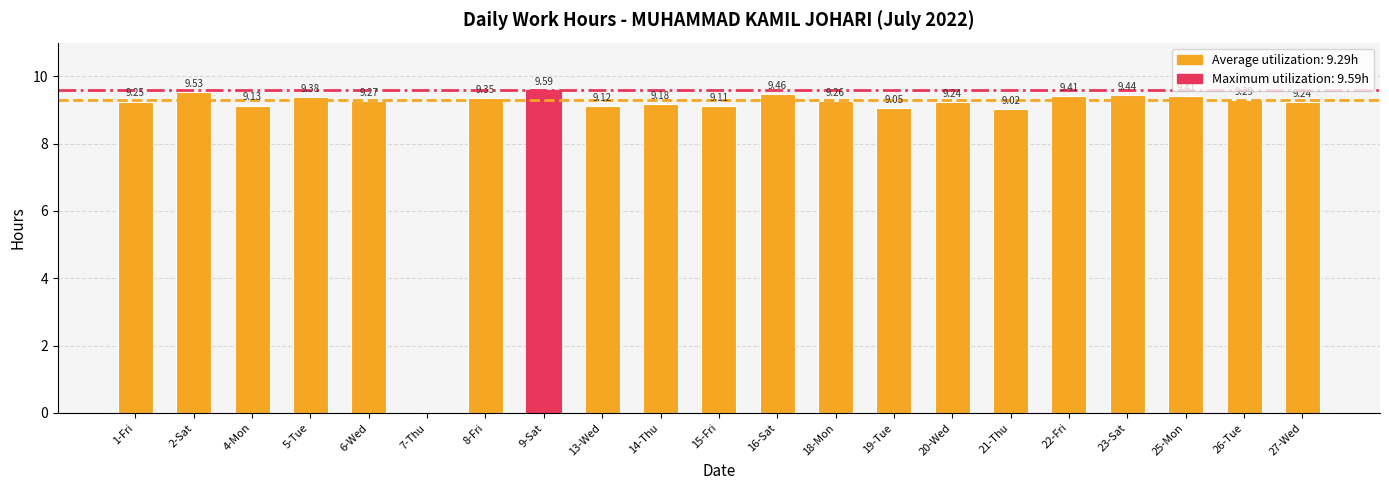

Is it true that the value at 18-Mon is 9.3?

True